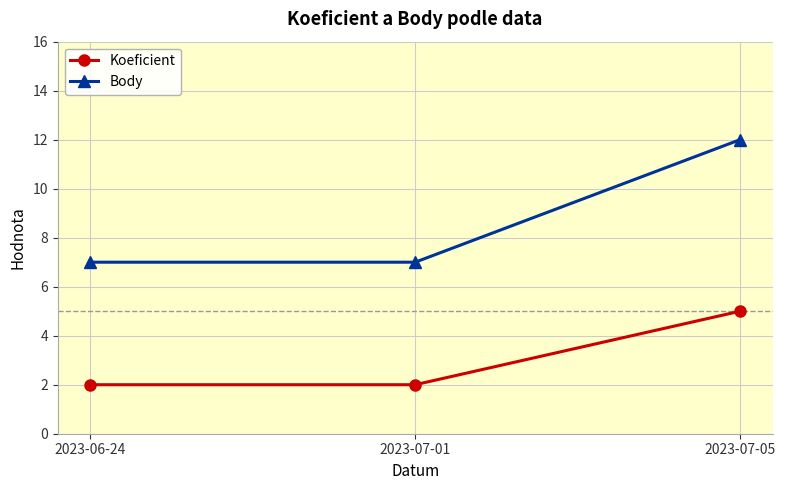

The value of Koeficient at 2023-06-24 is 2. True or false?

True